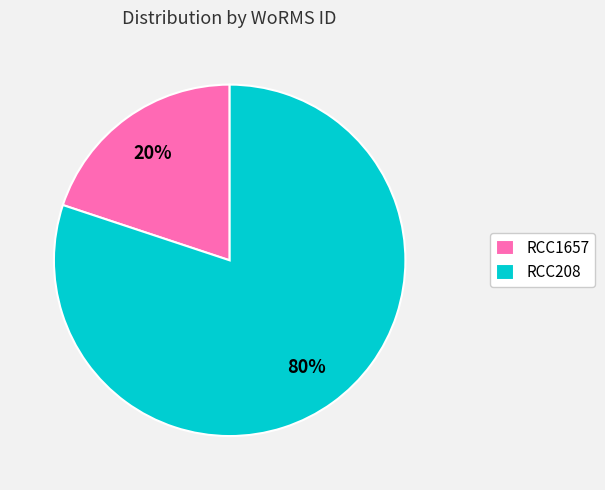

What is the majority slice?

RCC208